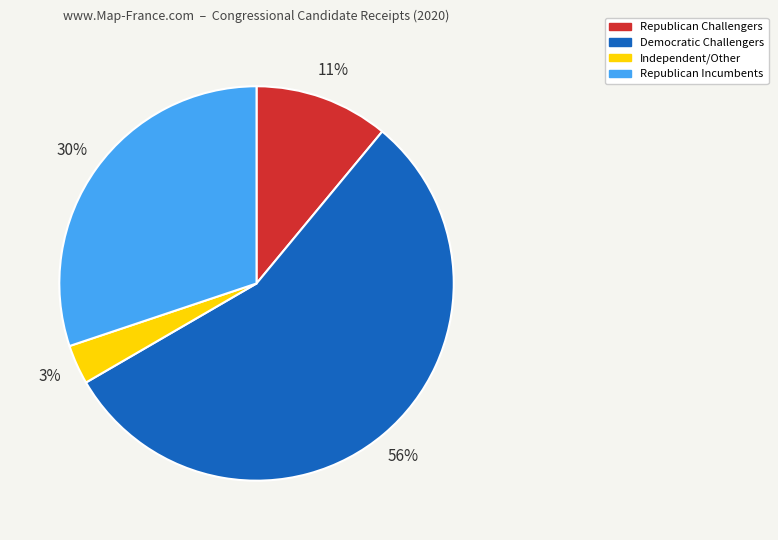

How many segments does this pie chart have?

4